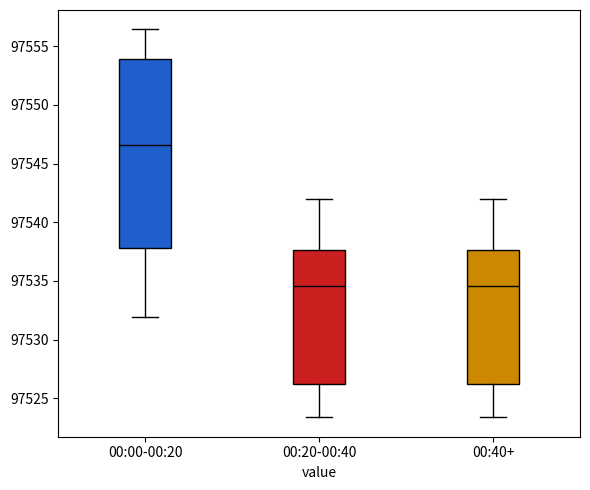

Reading left to right, read every box against the y-axis: the position of its median line, the range the box covers, and the ends of its whiskers. The values are not printed on the chart, so give them approximately, as read against the axis.

00:00-00:20: median 97546.5, box 97538.0 to 97554.0, whiskers 97532.0 to 97556.5
00:20-00:40: median 97534.5, box 97526.0 to 97537.5, whiskers 97523.5 to 97542.0
00:40+: median 97534.5, box 97526.0 to 97537.5, whiskers 97523.5 to 97542.0